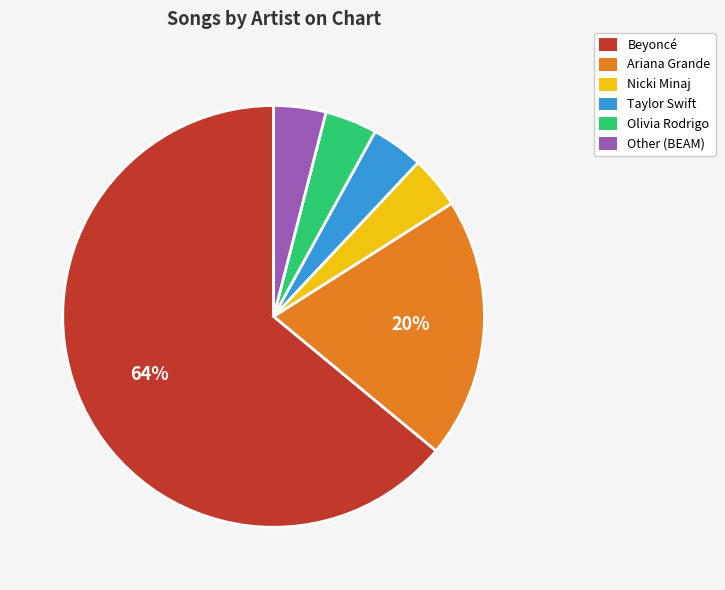

Is the sum of Other (BEAM) and Taylor Swift greater than half?

No